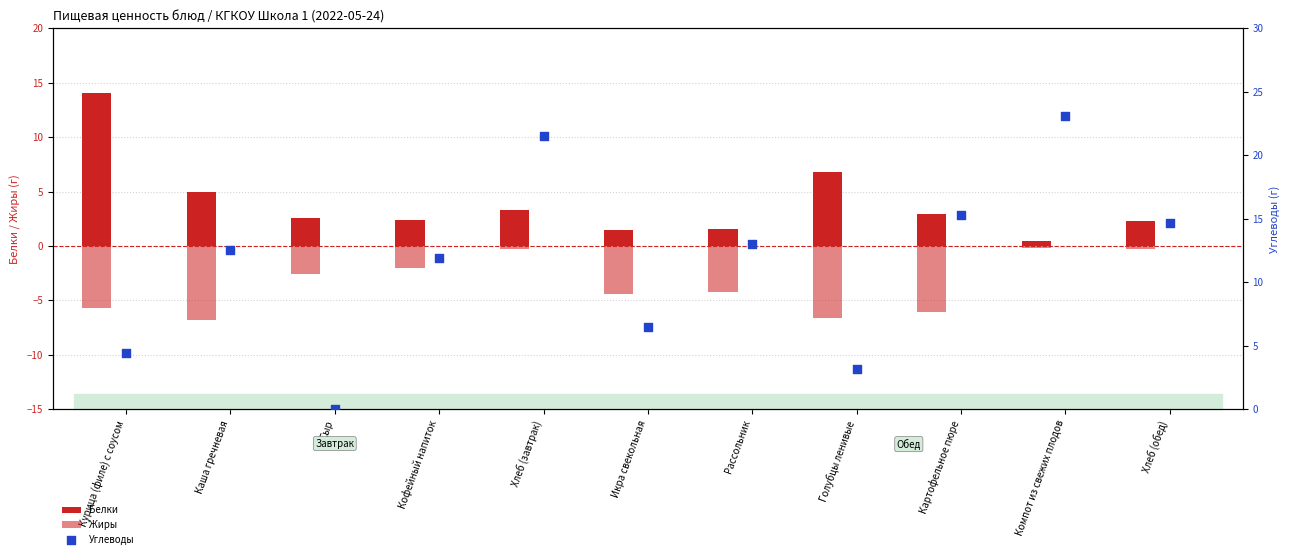

Which series has the largest Y range (max minus min)?

Углеводы